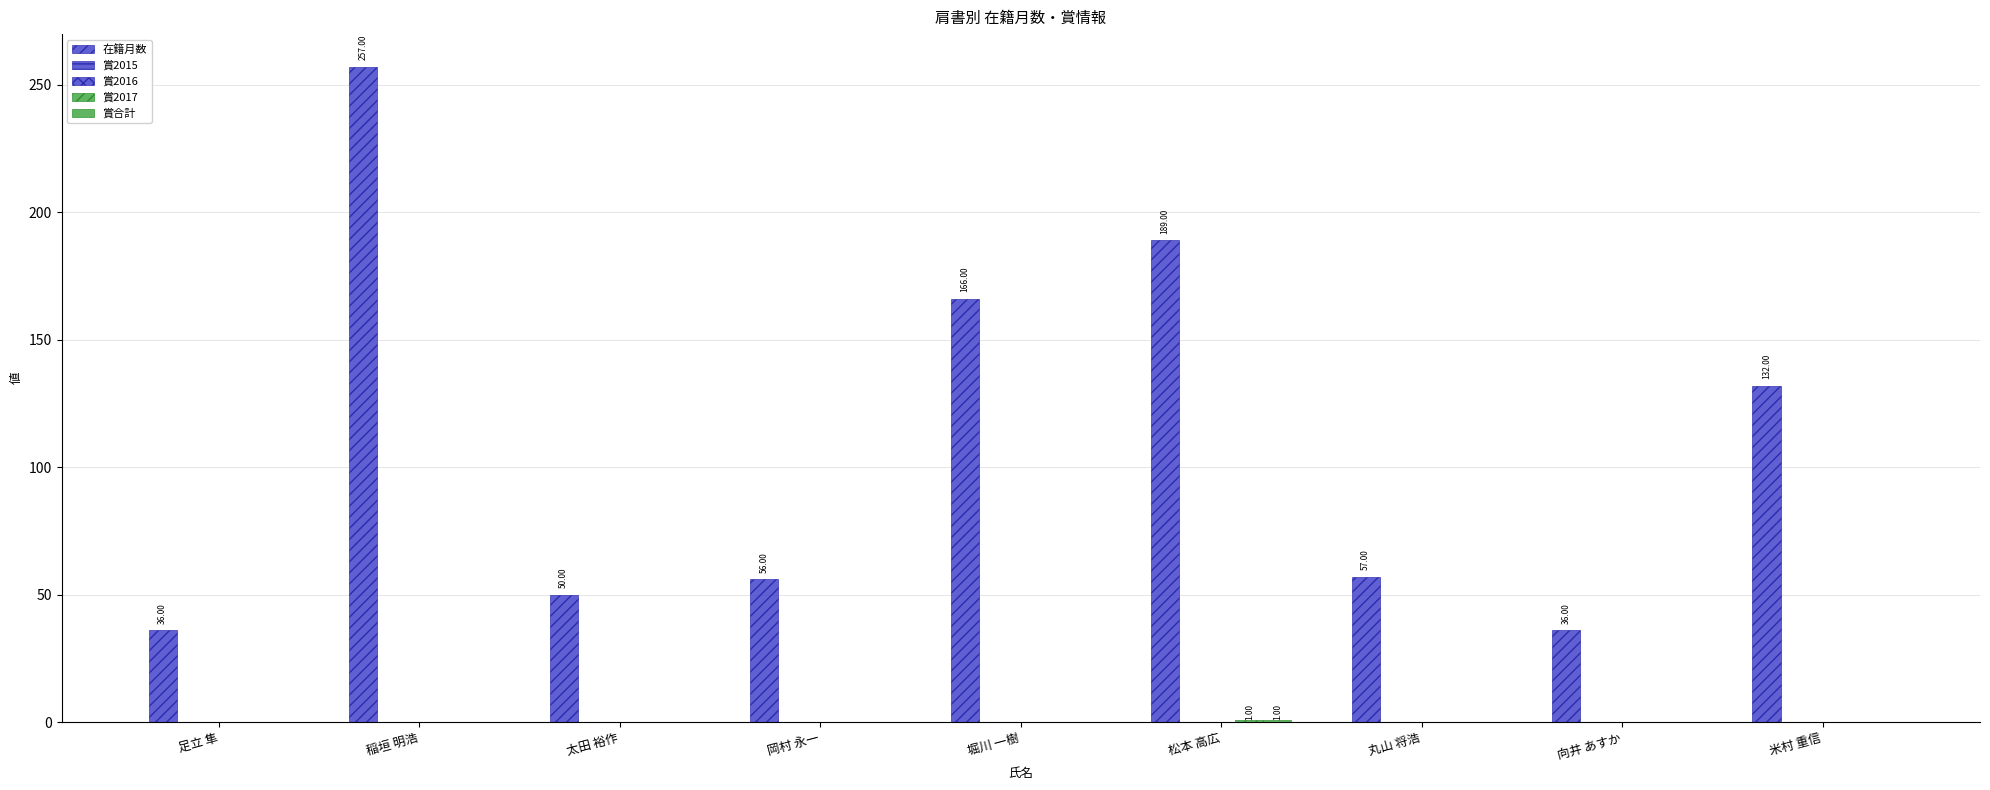

How many values in the 在籍月数 series are below 57?

4